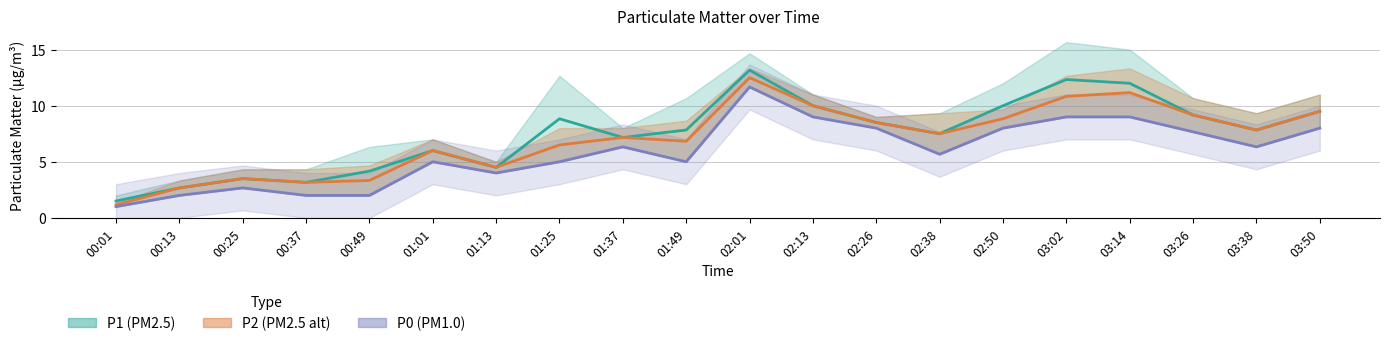

What is the average value of the P2 series?

7.0